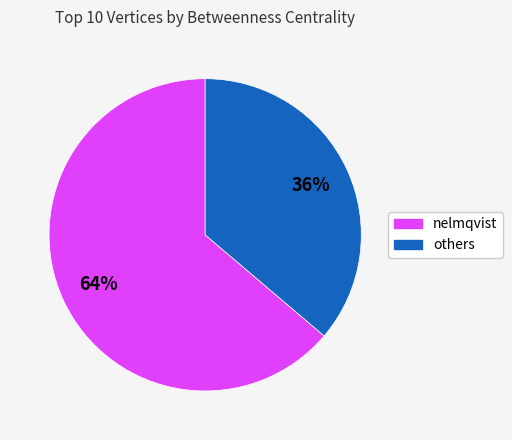

To the nearest percent, what is the difference between the largest and smallest slice percentages?

28%